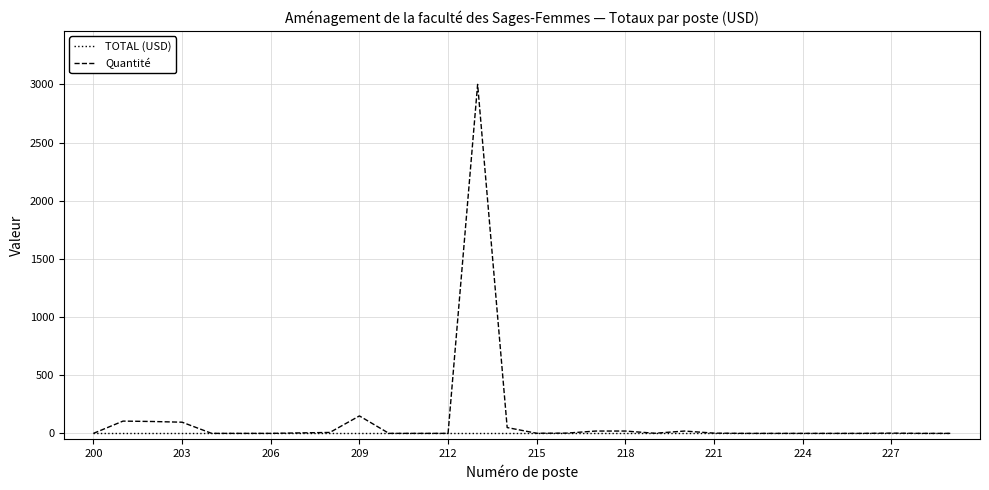

Which series has the widest spread of values?

Quantité